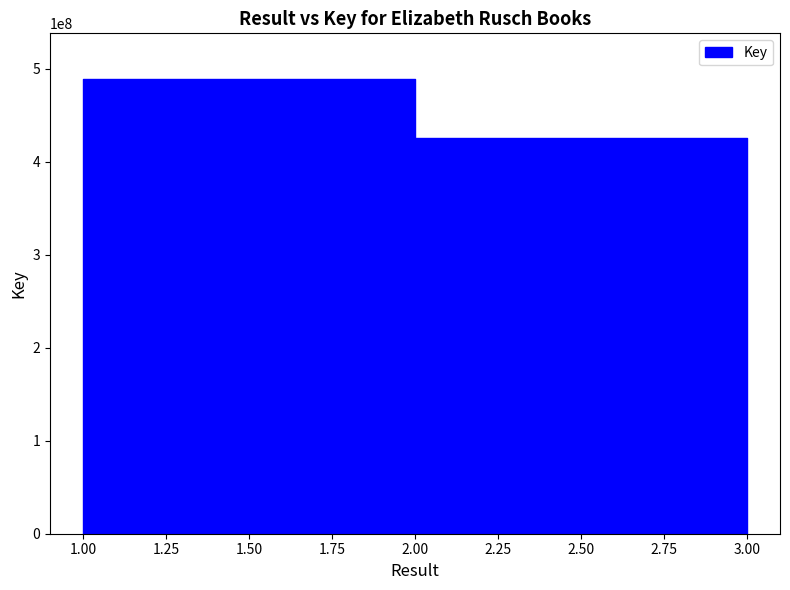

Between 1 and 2, which is larger?

1